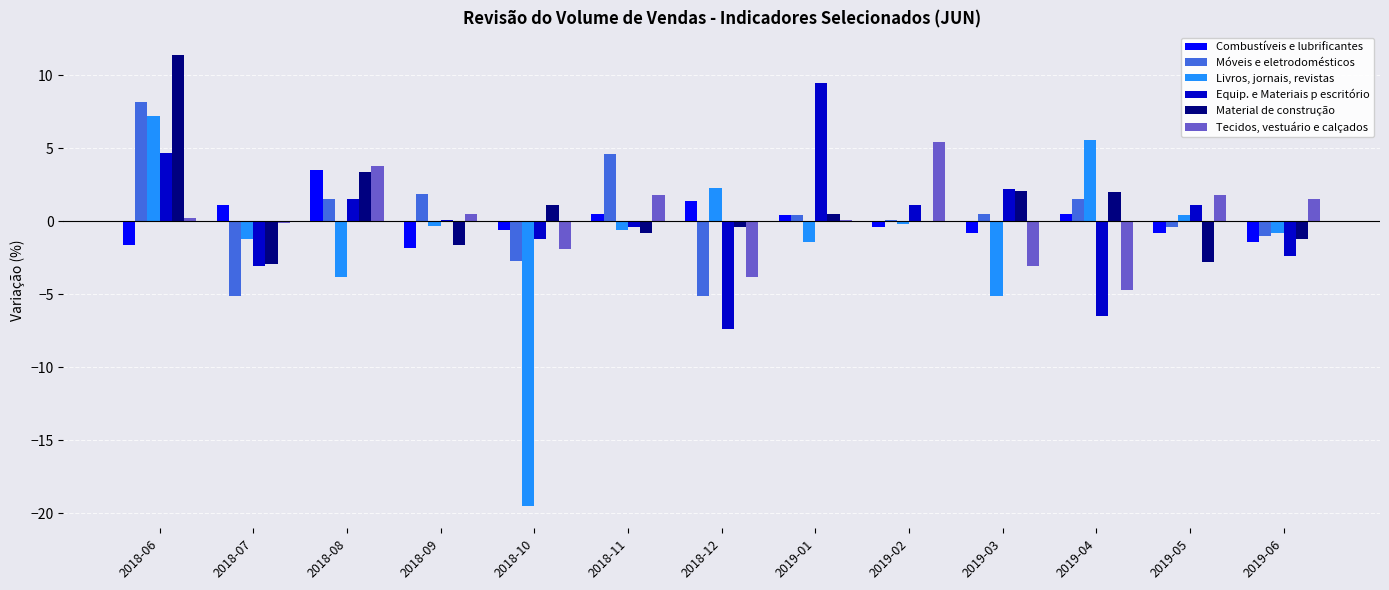

Read the Equip. e Materiais p escritório value at 2019-06.

-2.4